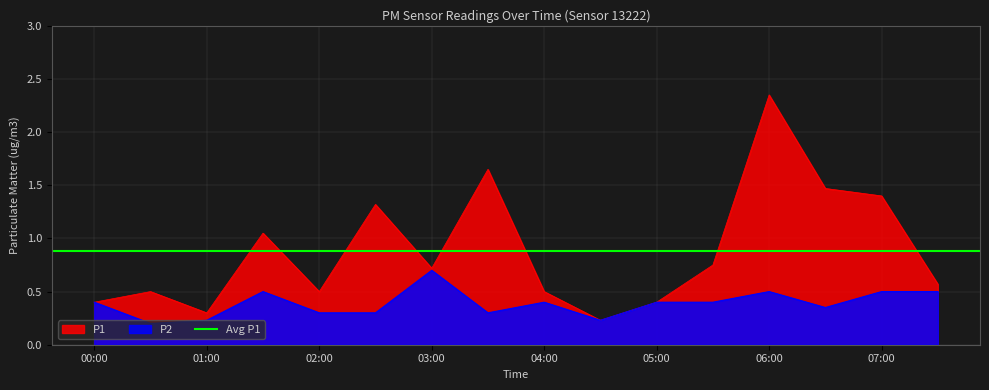

At how many categories does at least one series exceed 0?

16